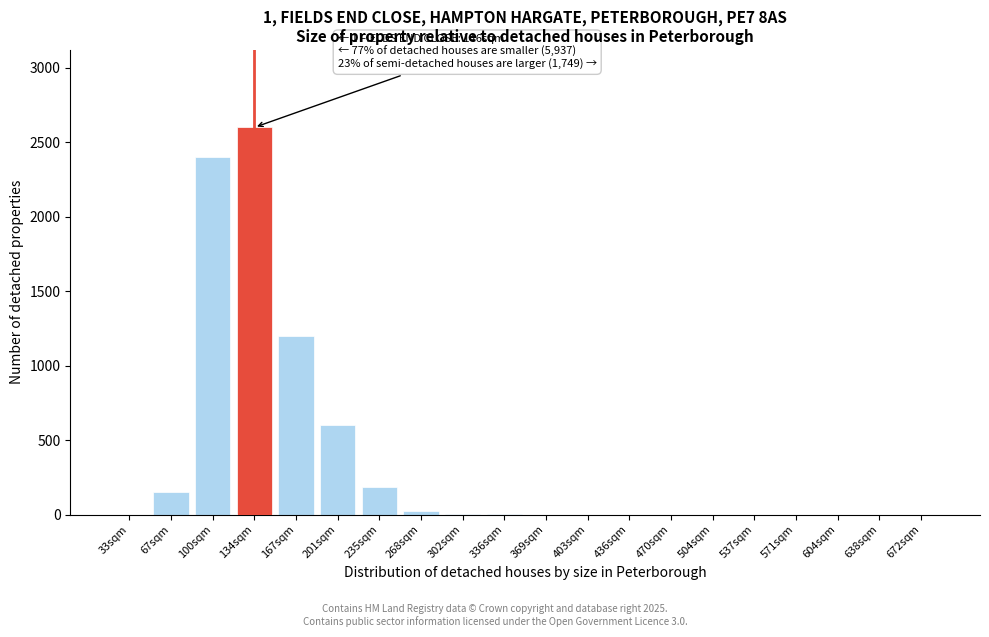

What is the change in value from 134sqm to 436sqm?

-2600